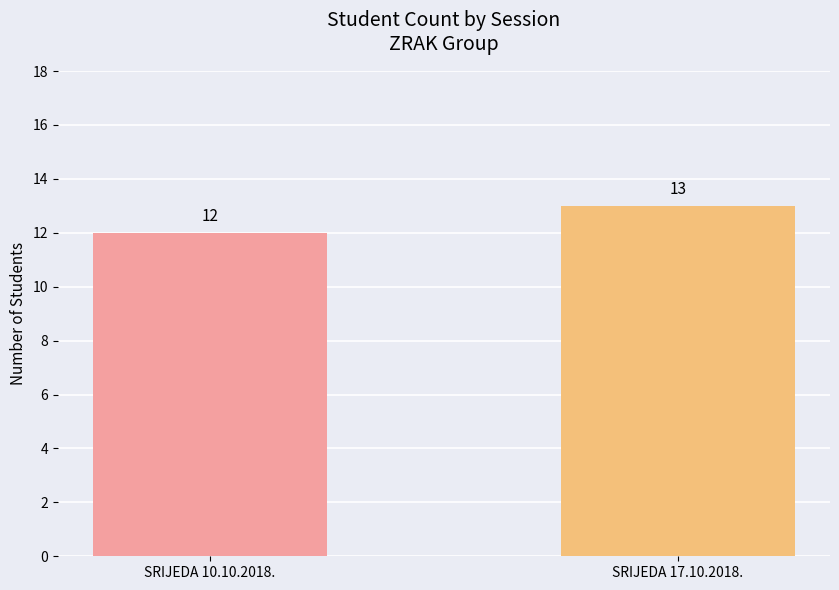

List the labels in order of value, largest first.

SRIJEDA 17.10.2018., SRIJEDA 10.10.2018.